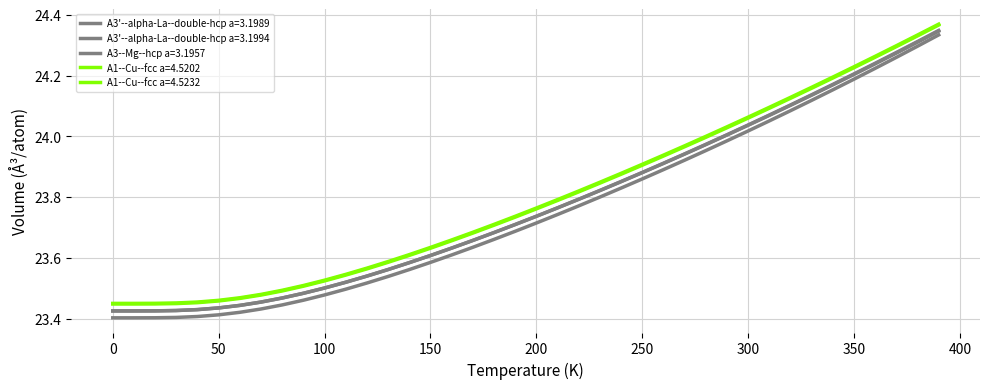

How many lines are shown in the chart?

5